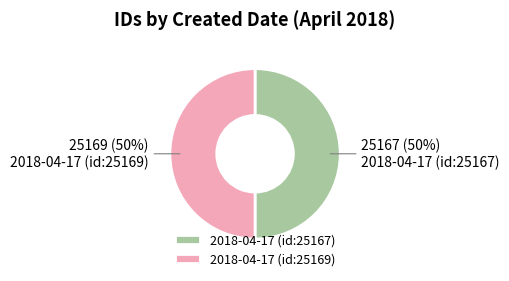

To the nearest percent, what percentage of the pie is 2018-04-17 (id:25167)?

50%